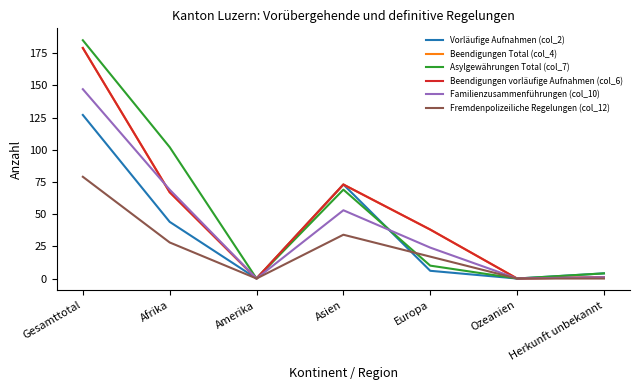

What is the greatest value displayed?

185